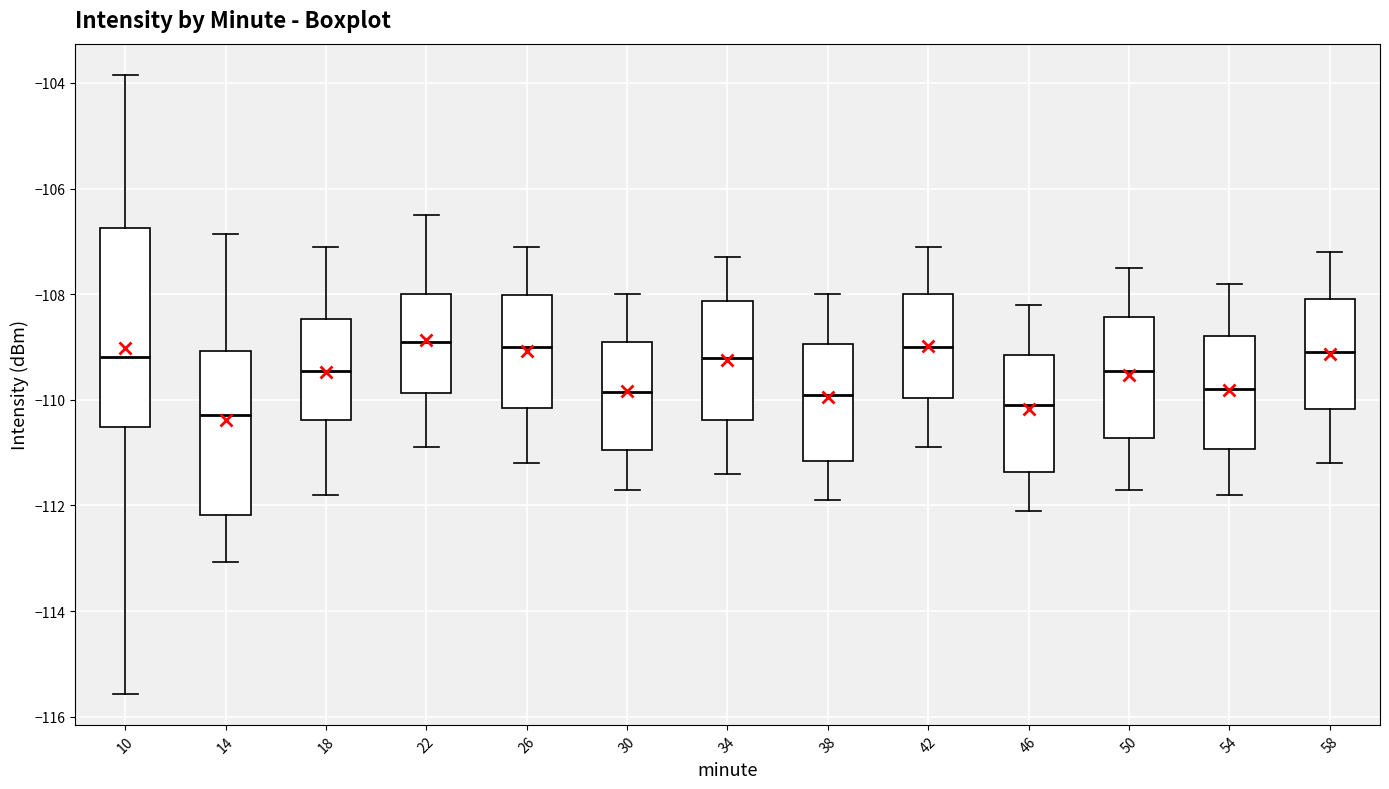

Which box is the tallest, from its lower edge to its upper edge?

10